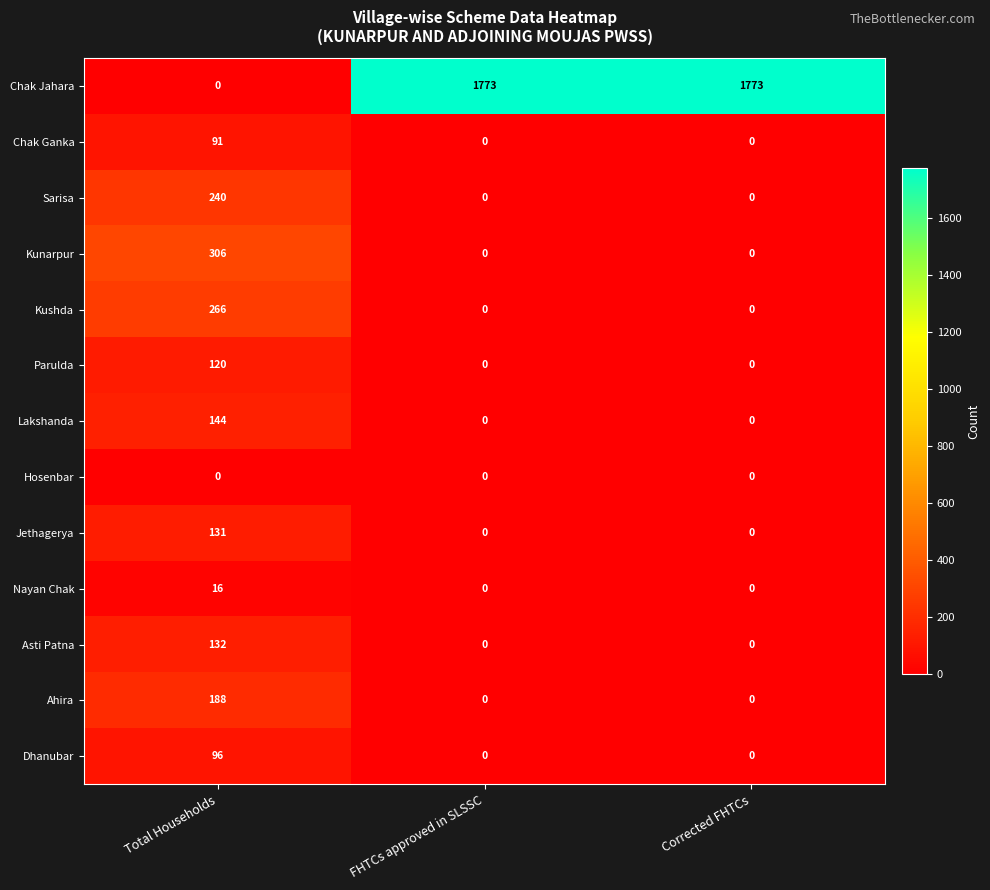

How many Chak Ganka values are between 0 and 91?

3